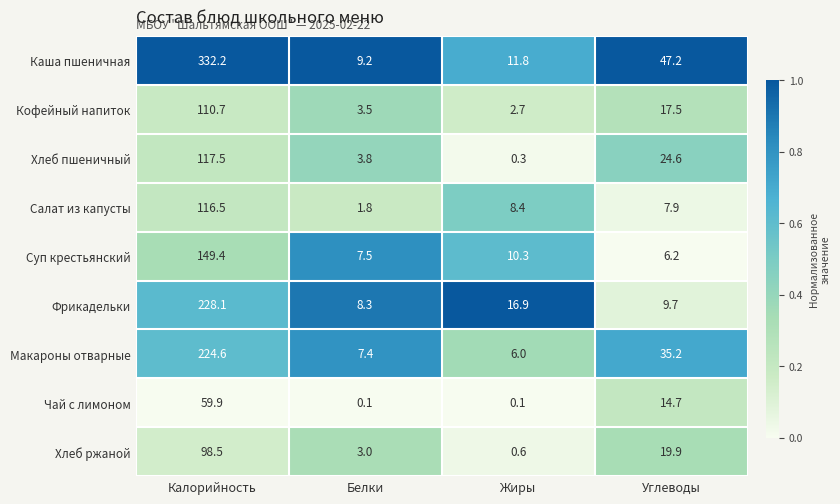

At which label does Кофейный напиток first exceed 17?

Калорийность